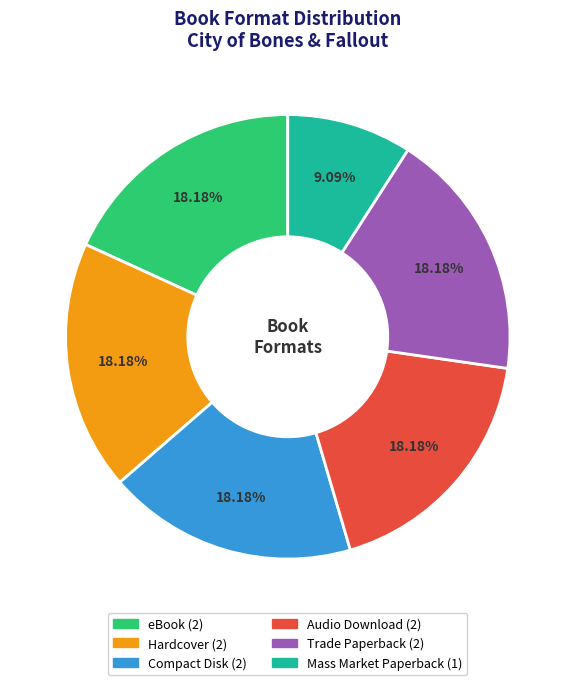

What is the smallest slice in the pie chart?

Mass Market Paperback